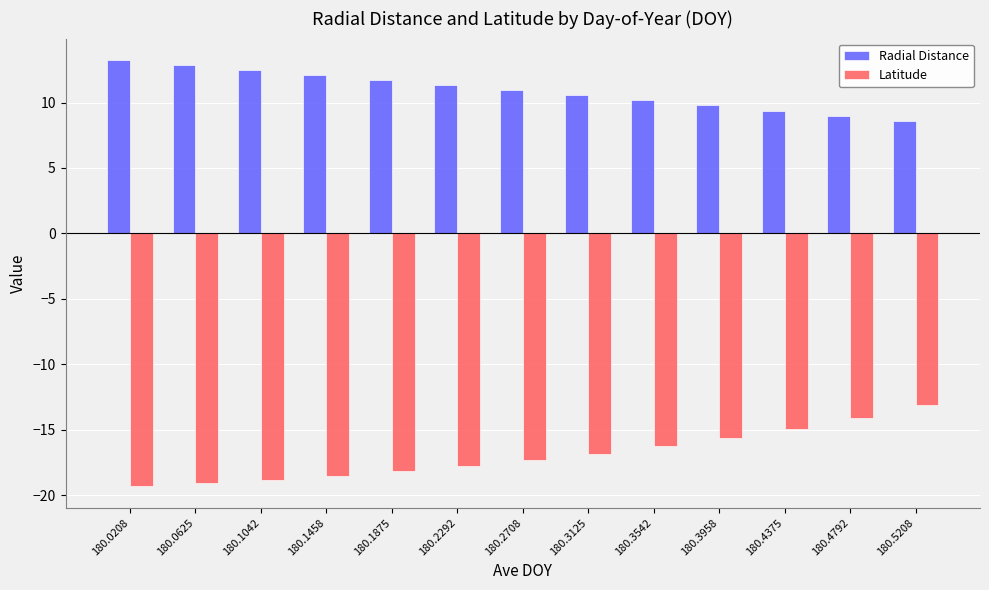

How many bars are there in each group?

2